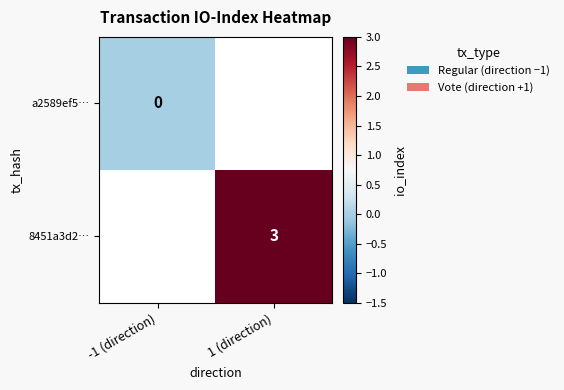

The 8451a3d2… series shows 5 at 1 (direction). True or false?

False